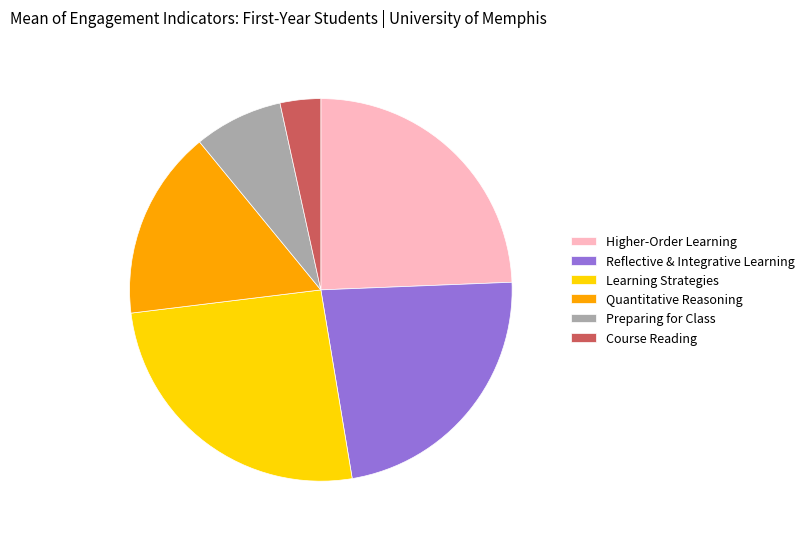

Combined, do Course Reading and Quantitative Reasoning account for over 50%?

No